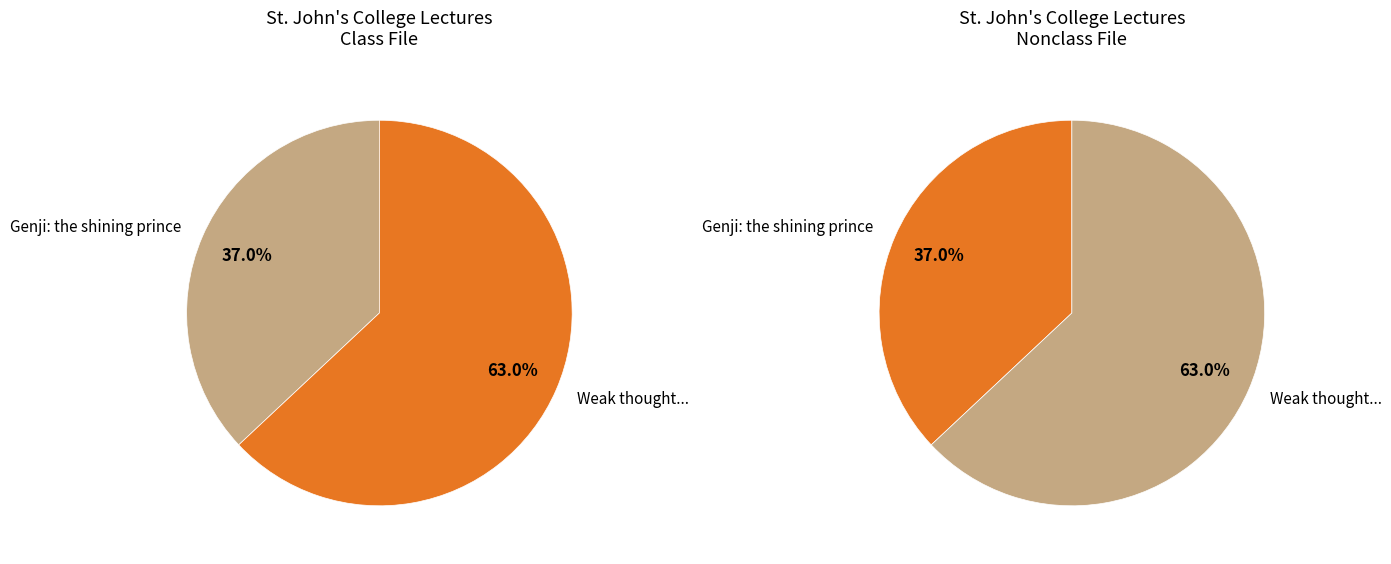

Which category accounts for the majority?

Weak thought and its philosophical implications